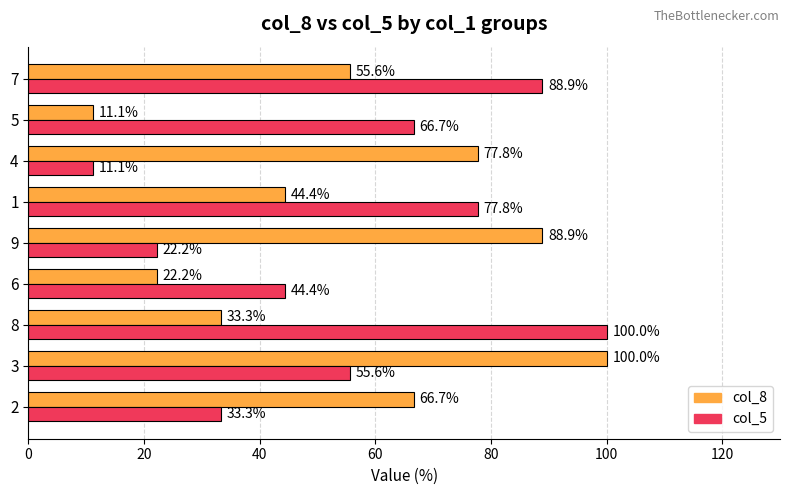

List the labels in order of col_8 value, largest first.

3, 9, 4, 2, 7, 1, 8, 6, 5